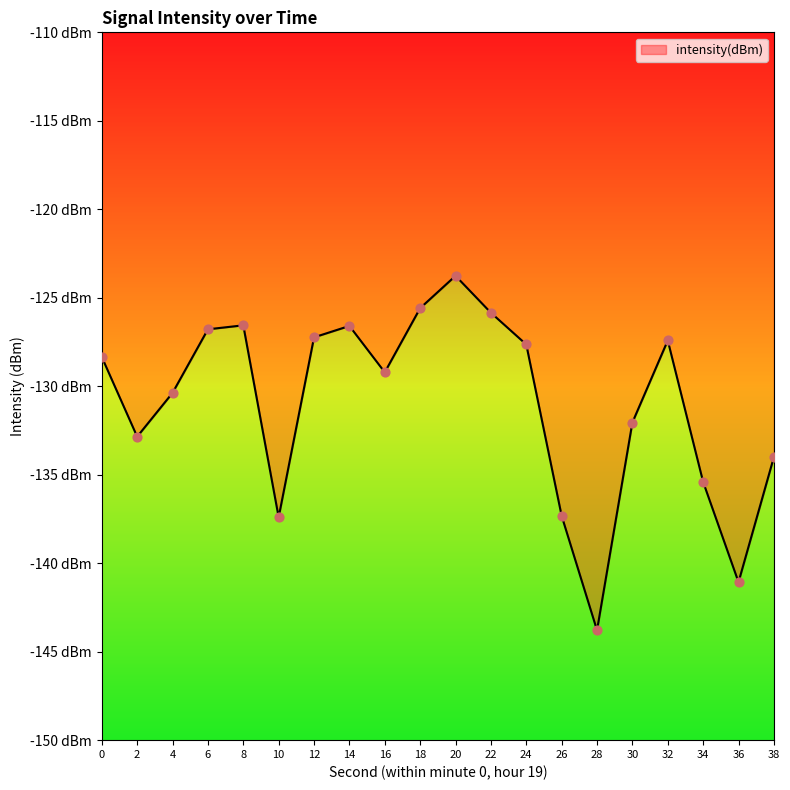

What is the change in value from 34 to 36?

-5.7